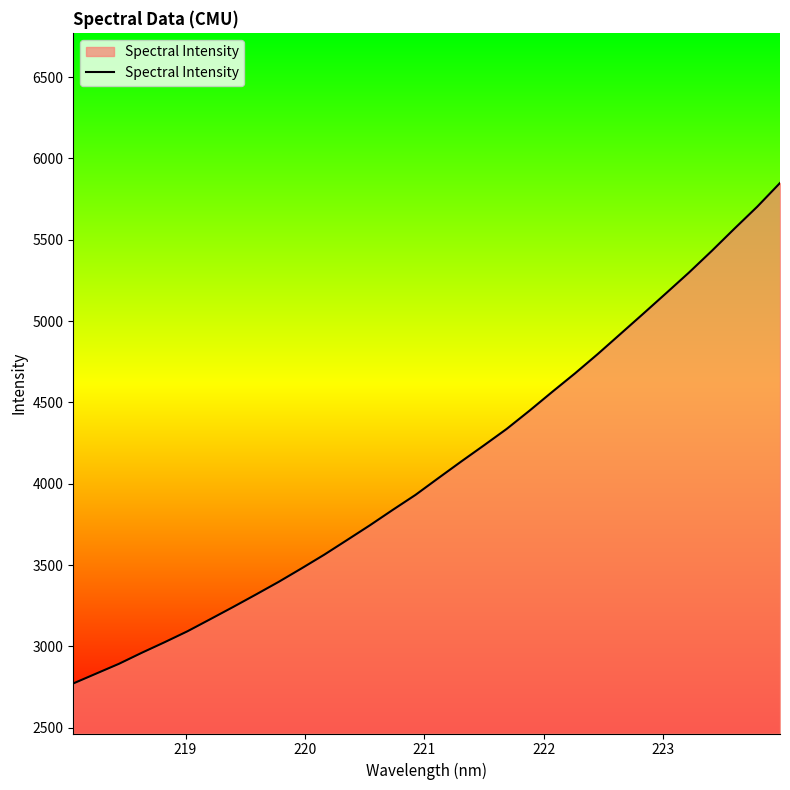

What is the smallest value displayed?

2772.3